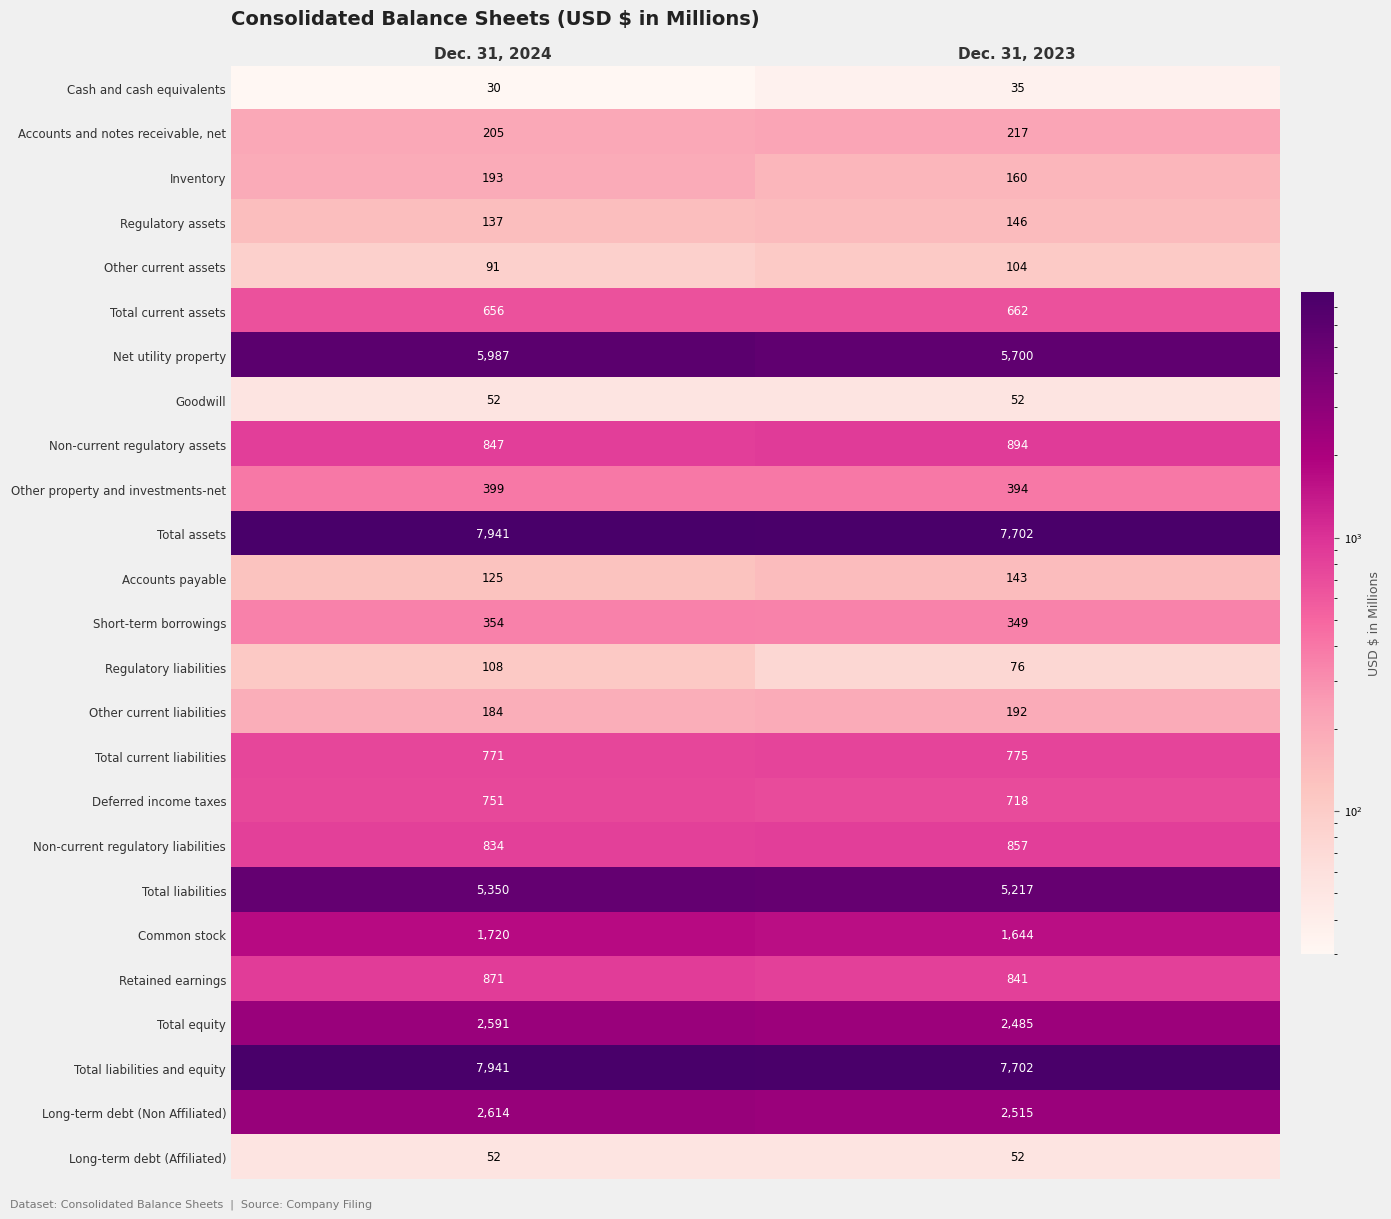

List the labels in order of Total liabilities value, largest first.

Dec. 31, 2024, Dec. 31, 2023